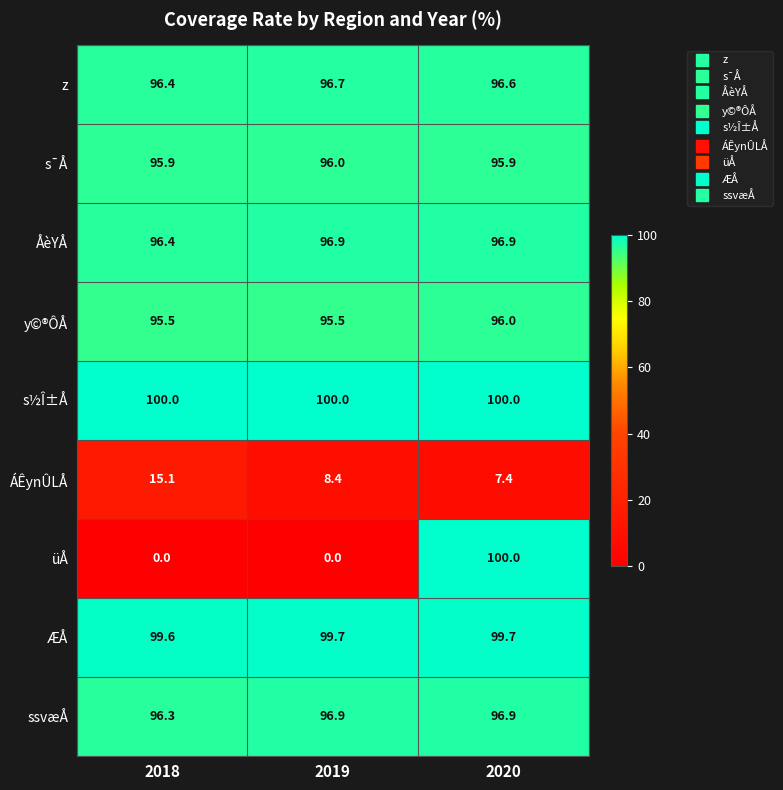

What is the maximum value shown in the chart?

100.0